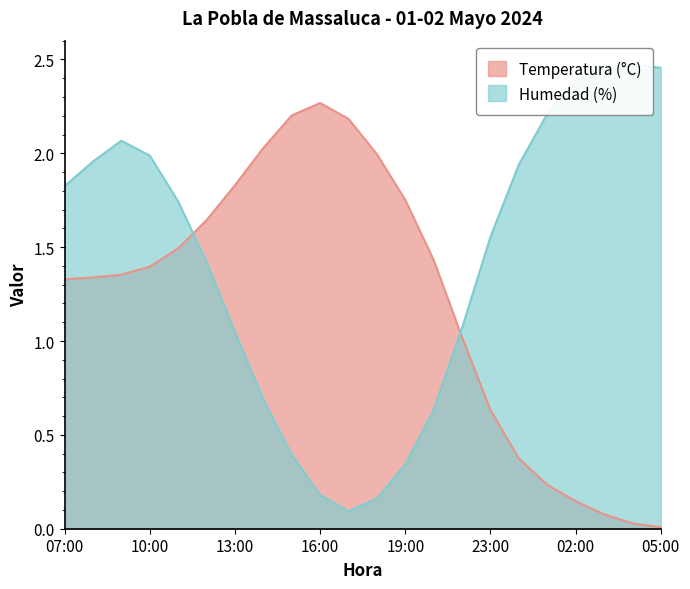

What is the approximate value of Temperatura (°C) at 08:00?

1.3